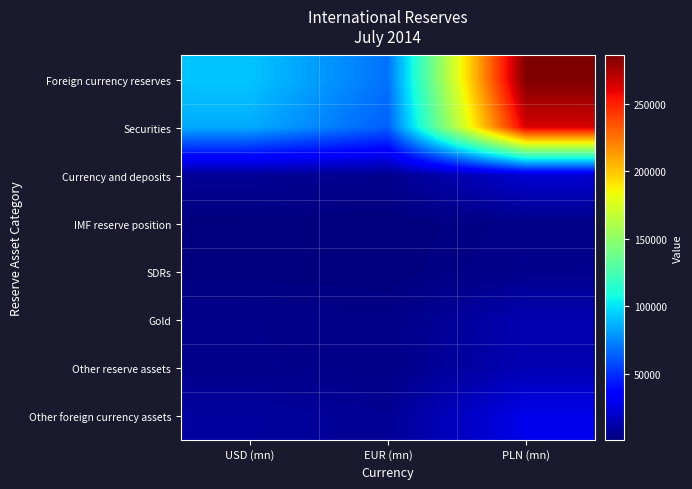

Which series has the largest total across all categories?

Foreign currency reserves